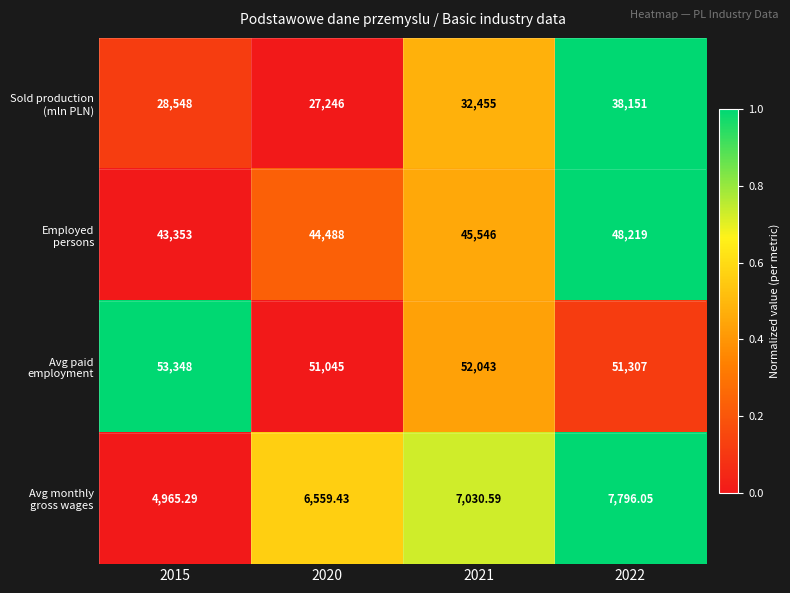

What is the spread (max minus min) of values at 2015?

48382.7